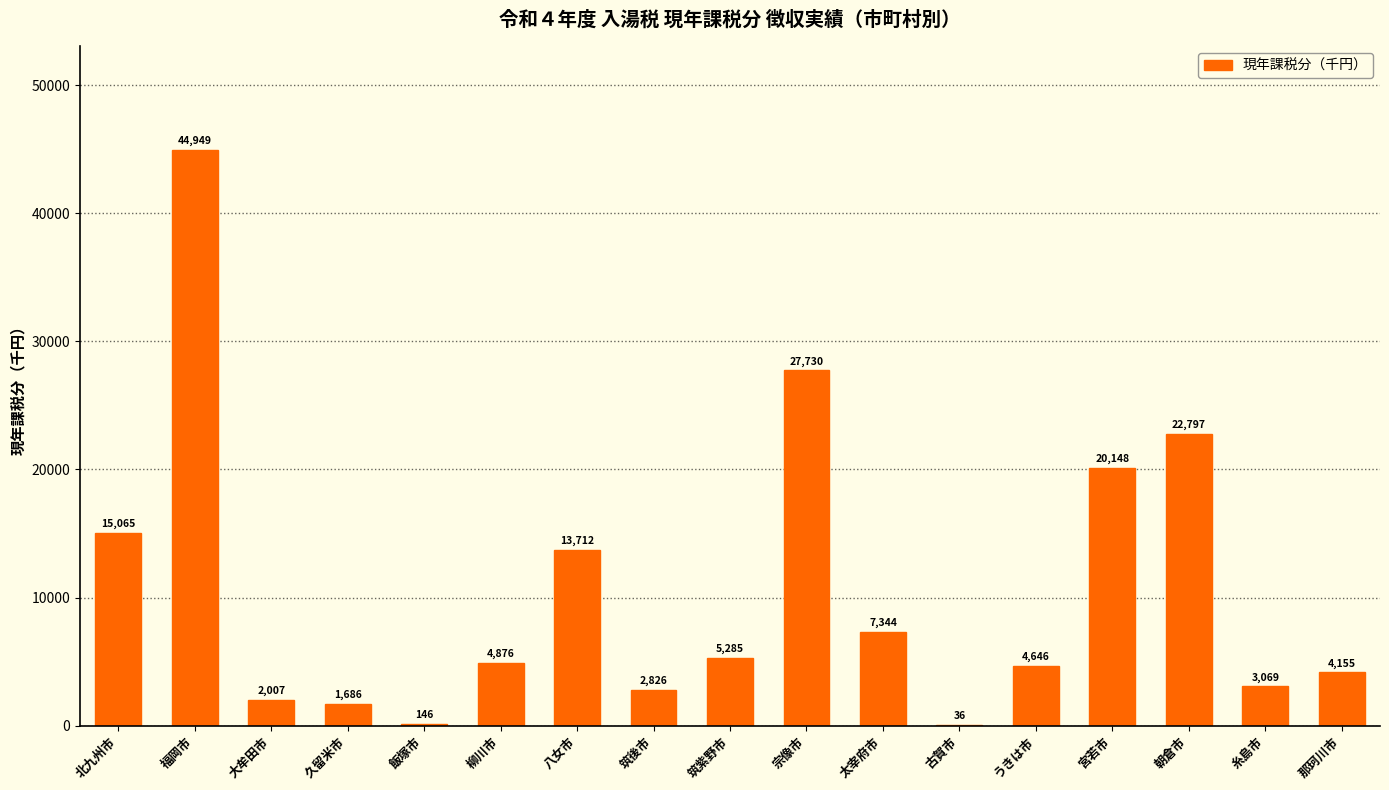

What is the change in value from 大牟田市 to 筑紫野市?

+3278